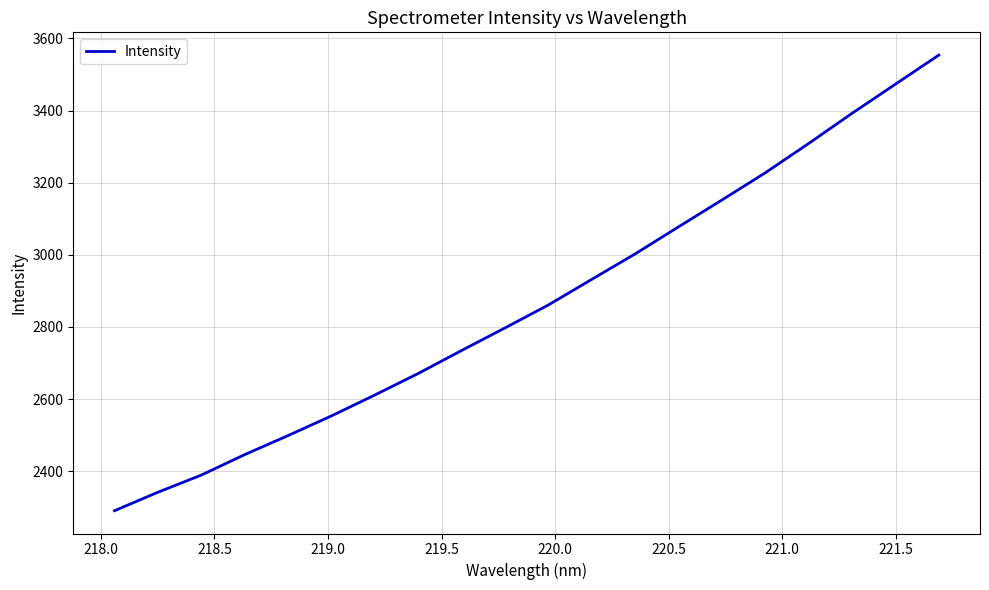

What is the difference between the maximum and minimum values?

1263.4